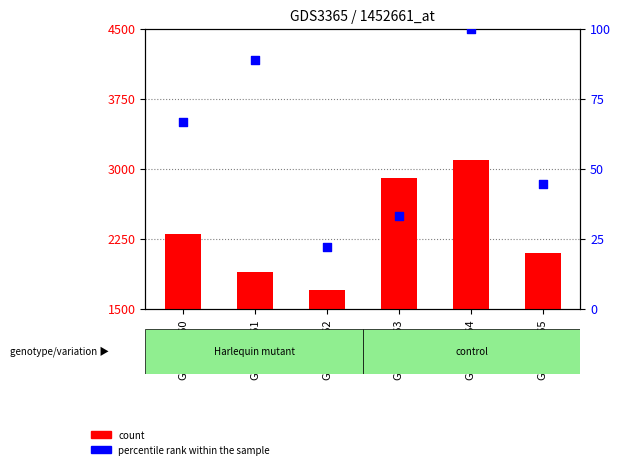

Which series has the widest spread of Y values?

count